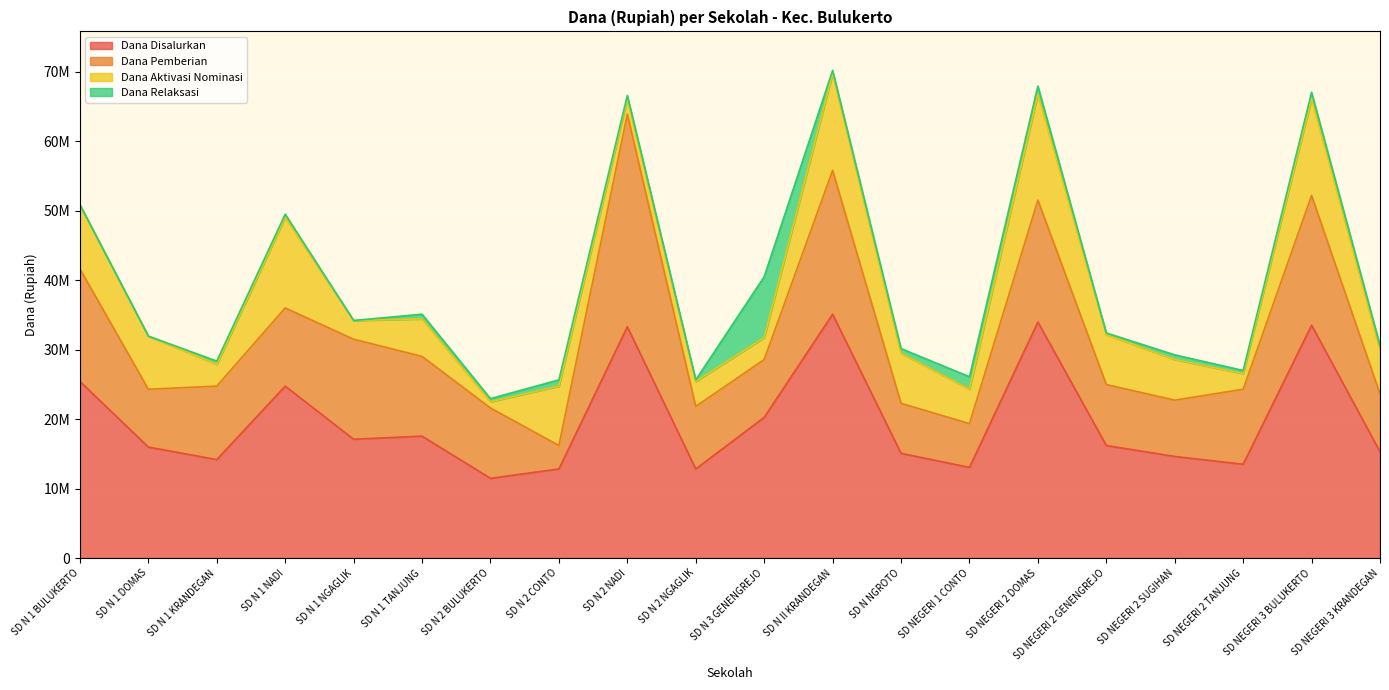

True or false: Dana Aktivasi Nominasi has a value of 2250000 at SD NEGERI 2 TANJUNG.

True